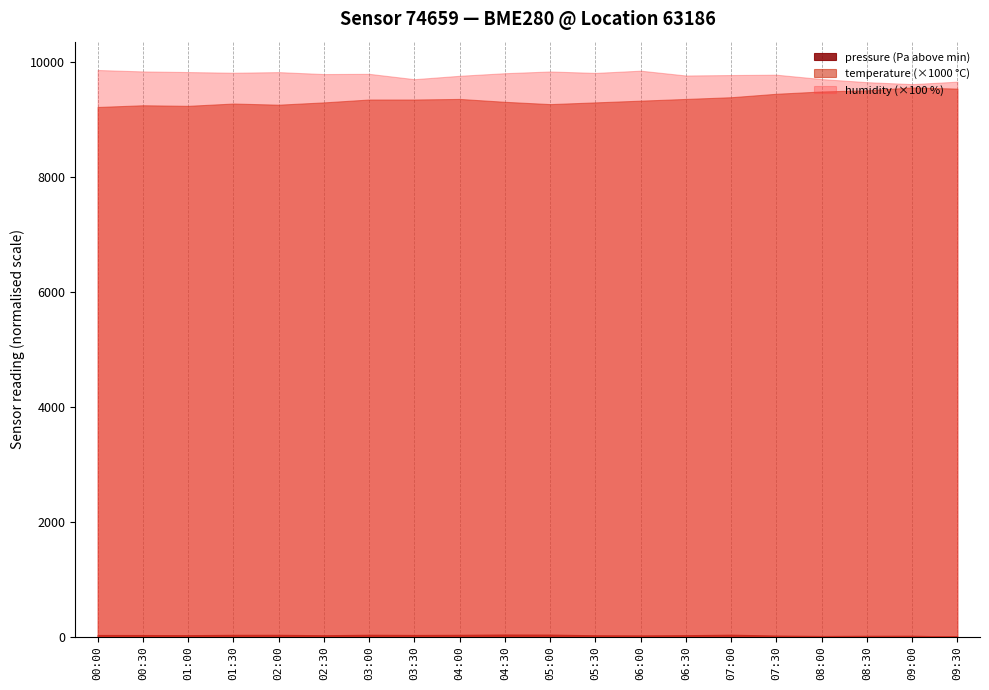

Which category has the lowest value in the pressure series?

09:30